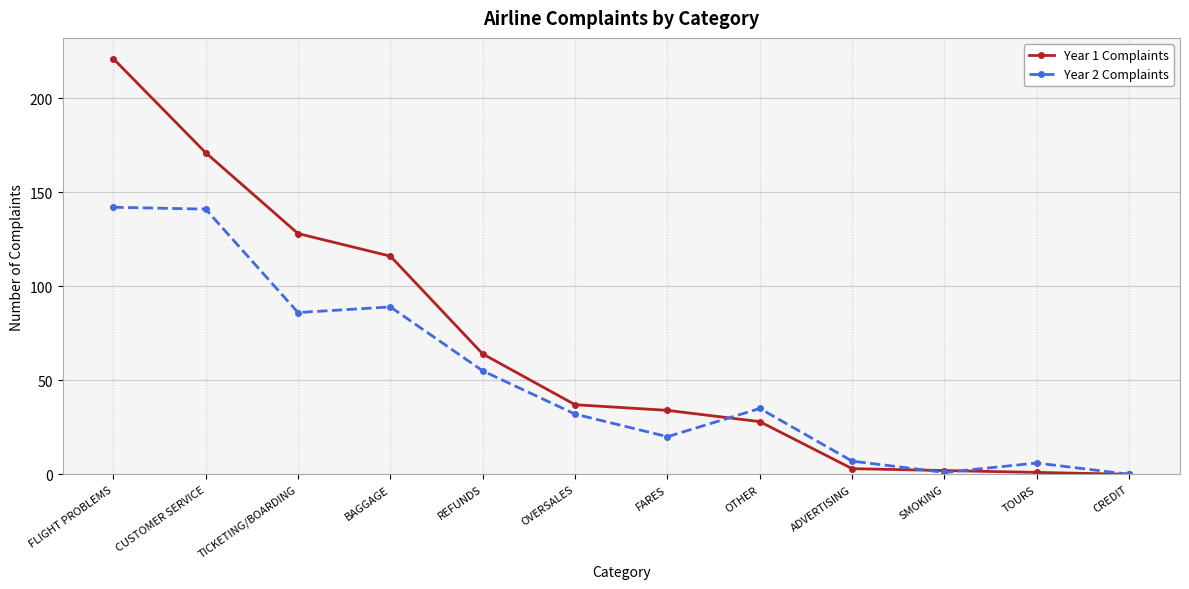

What position from the right is CUSTOMER SERVICE?

11